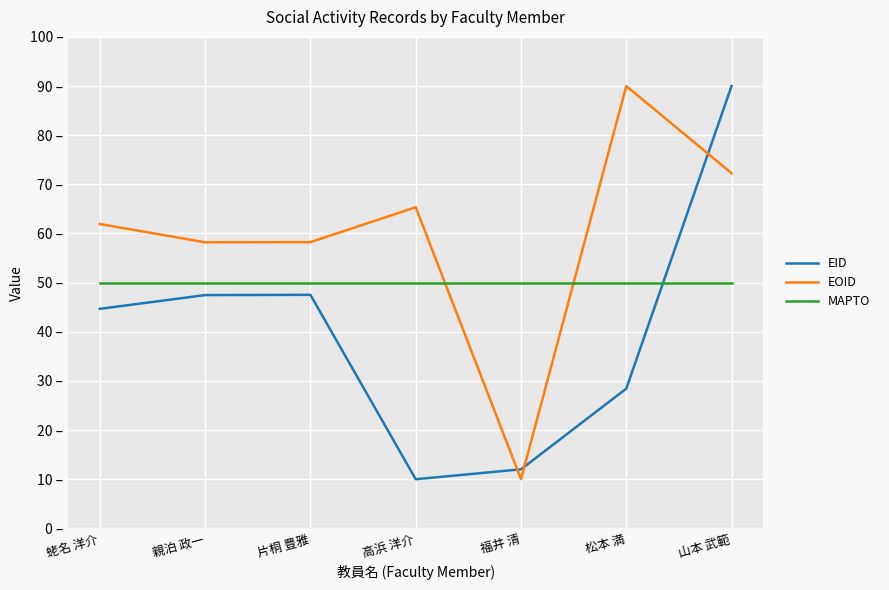

Rank the series by their average value, from lowest to highest.

EID, MAPTO, EOID